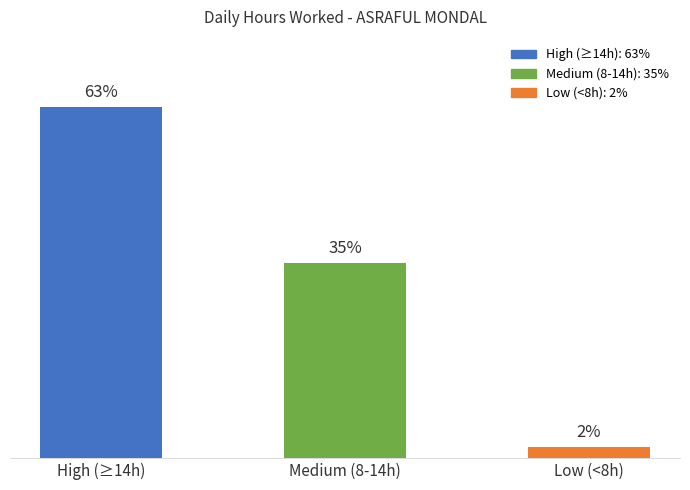

Which label corresponds to the smallest value in the chart?

Low (<8h)